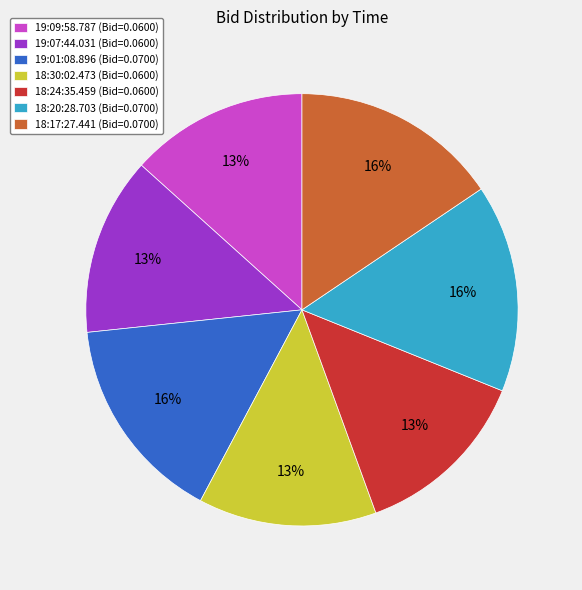

What percentage is the 19:09:58.787 (Bid=0.0600) slice, to the nearest percent?

13%